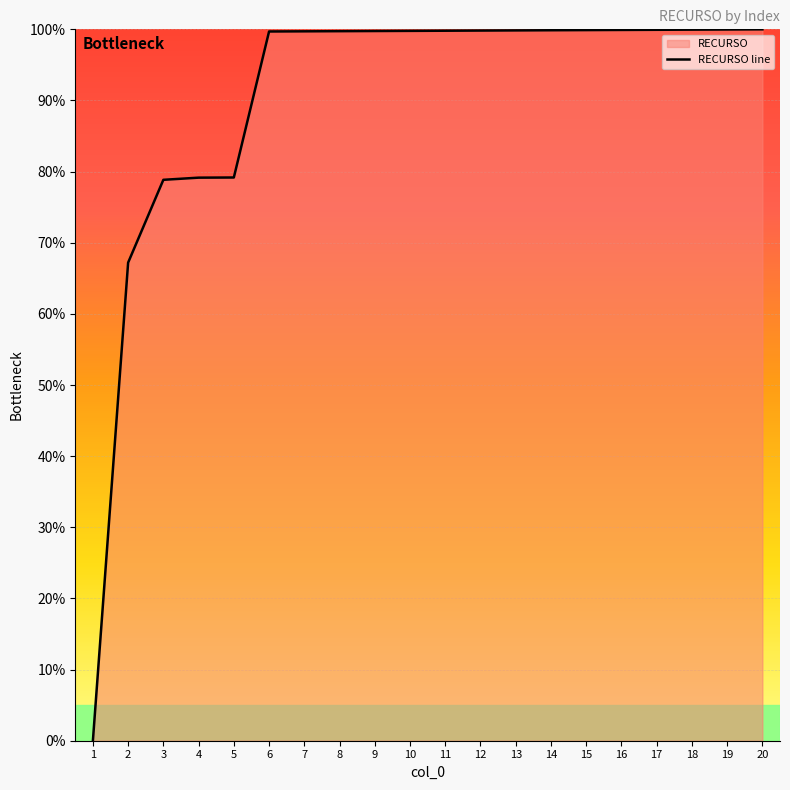

Reading right to left, transcribe all the data shown in this chart.

20=100.0	19=100.0	18=100.0	17=99.9	16=99.9	15=99.9	14=99.9	13=99.8	12=99.8	11=99.8	10=99.8	9=99.8	8=99.7	7=99.7	6=99.7	5=79.2	4=79.2	3=78.8	2=67.2	1=0.0